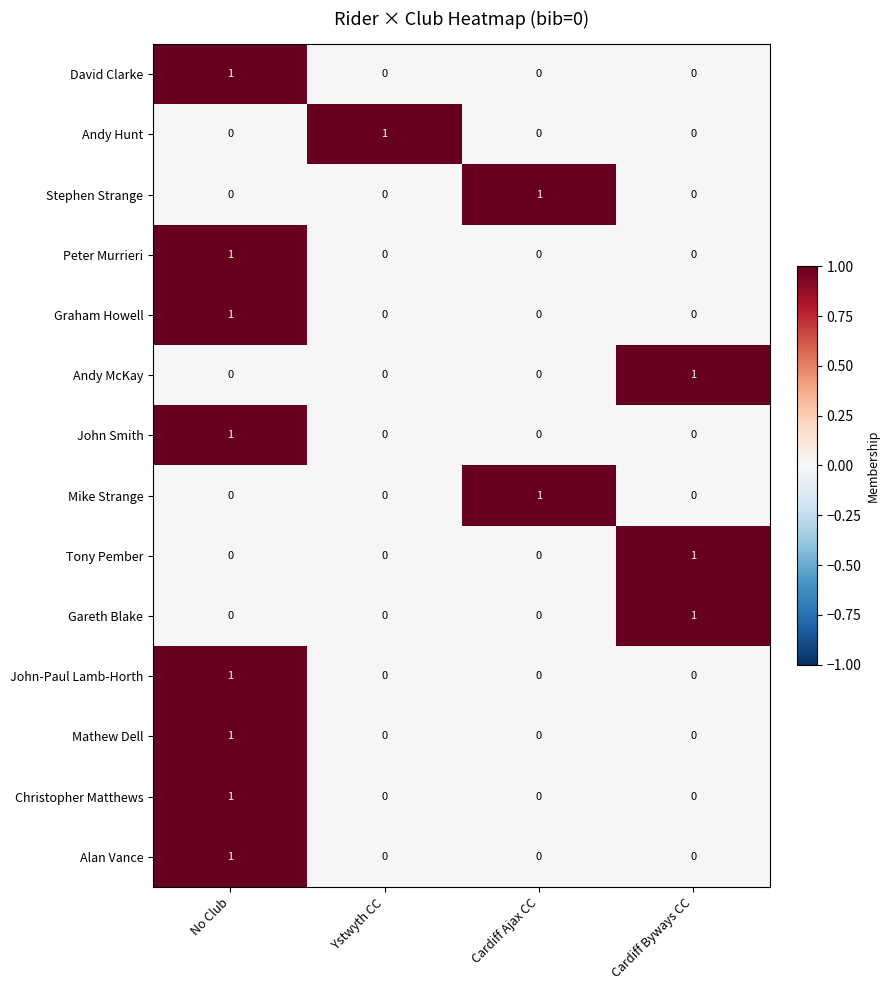

Count the number of categories in the chart.

4